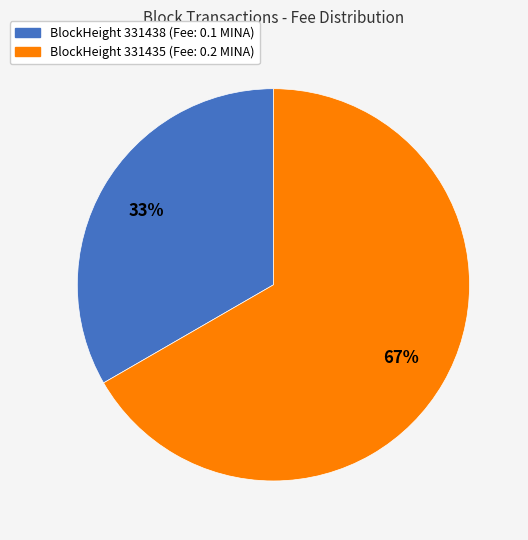

To the nearest percent, what is the average slice percentage?

50%